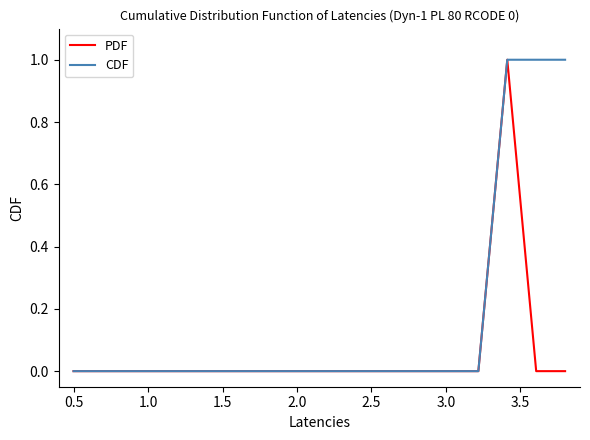

Which series has the largest total across all categories?

CDF